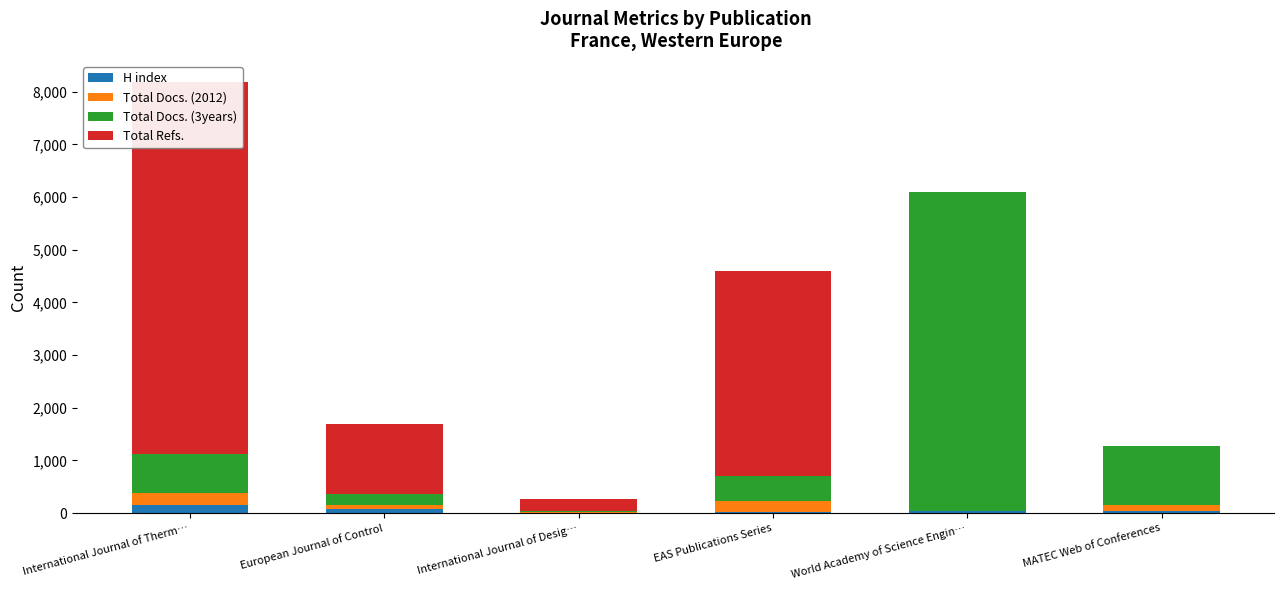

What are all the series names shown in the legend?

H index, Total Docs. (2012), Total Docs. (3years), Total Refs.